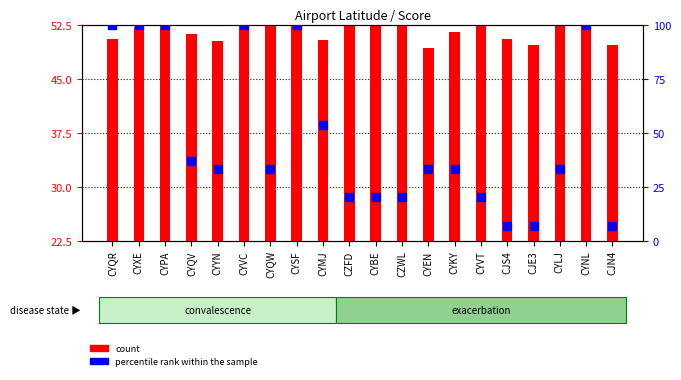

What are all the series names shown in the legend?

count, percentile rank within the sample